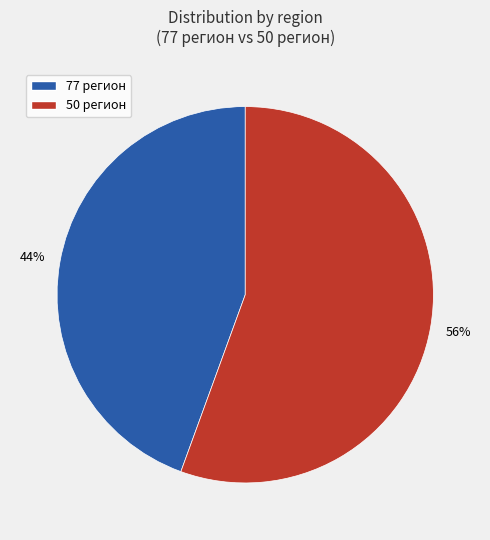

Rank the categories by value from lowest to highest.

77 регион, 50 регион